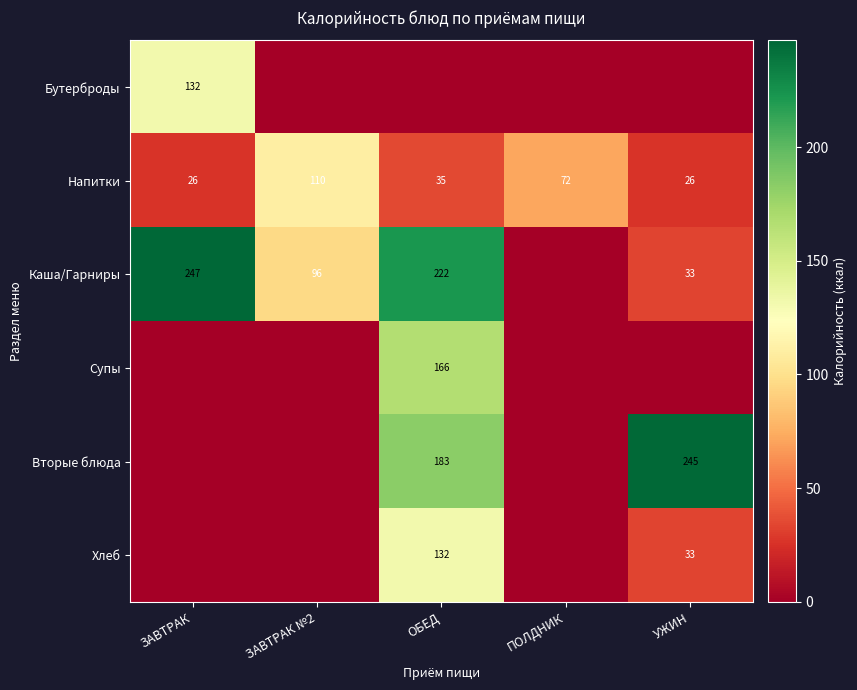

Is it true that Каша/Гарниры equals 70 at ЗАВТРАК?

False